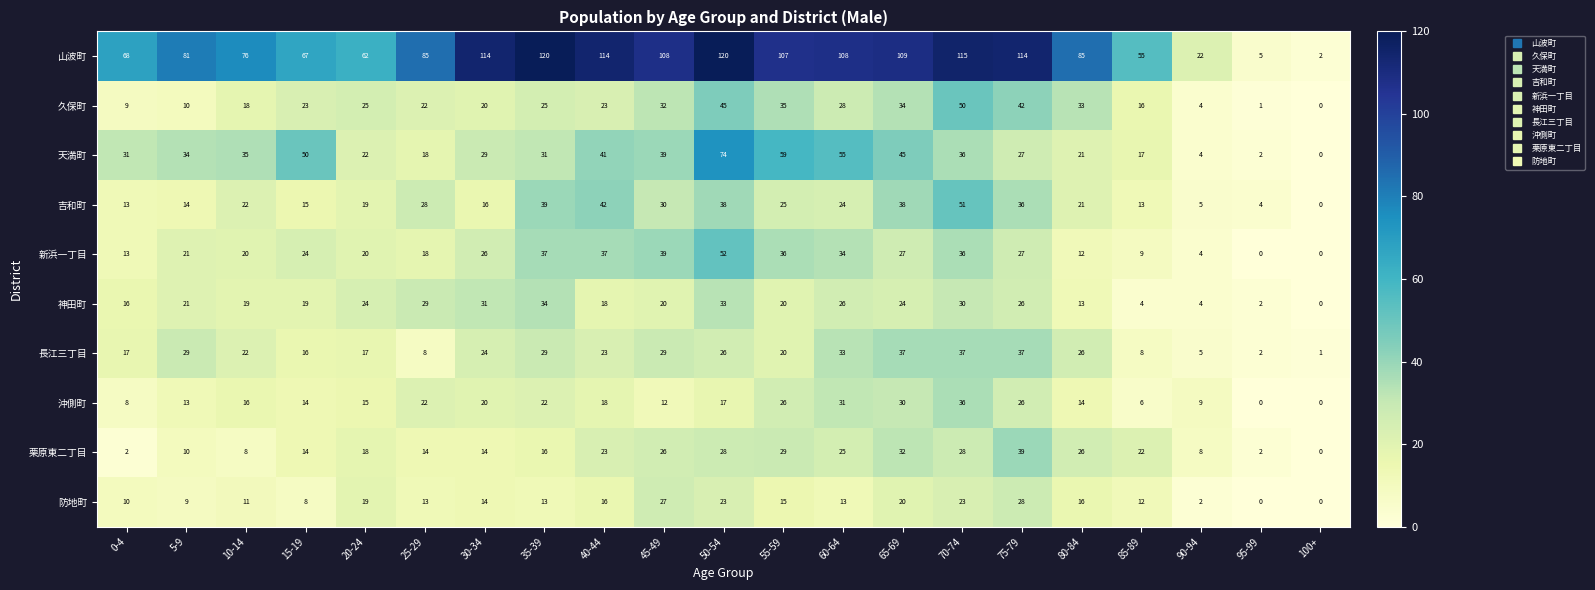

Which series has the largest total across all categories?

山波町